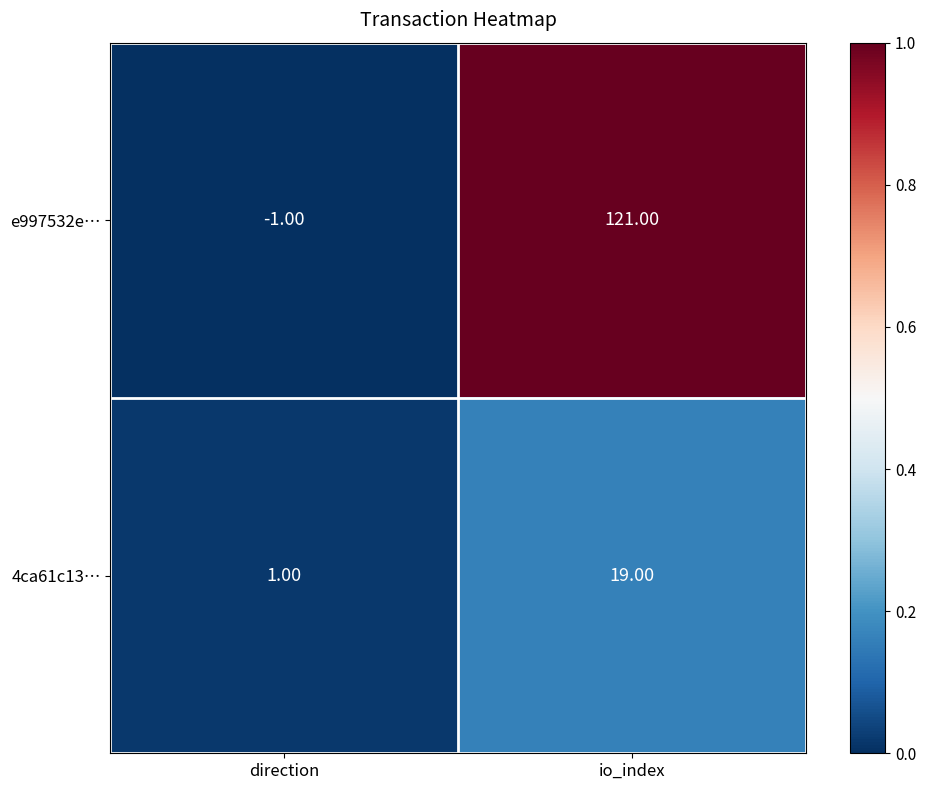

List the series in order of their peak value, highest first.

e997532e…, 4ca61c13…